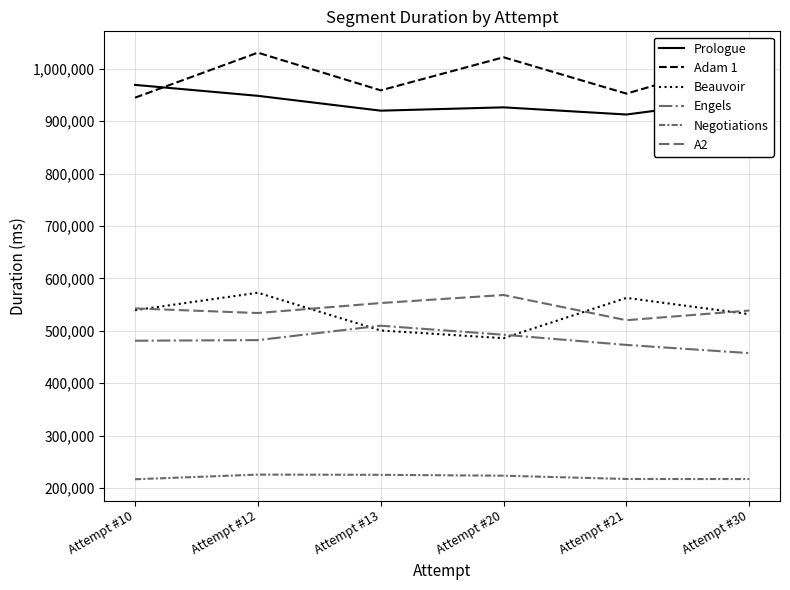

Where does the Beauvoir series first go above 539423?

Attempt #12